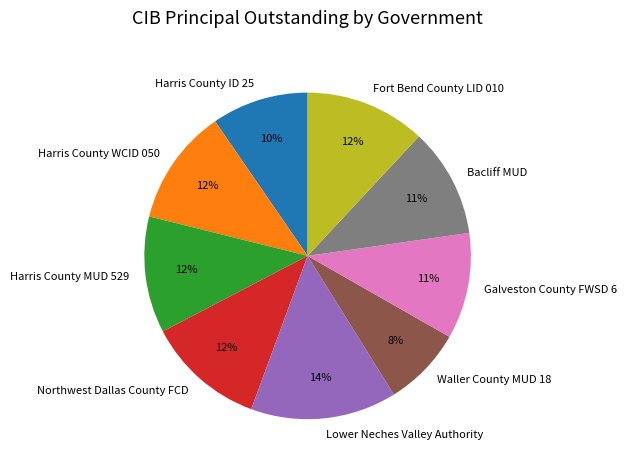

To the nearest percent, what is the average slice percentage?

11%